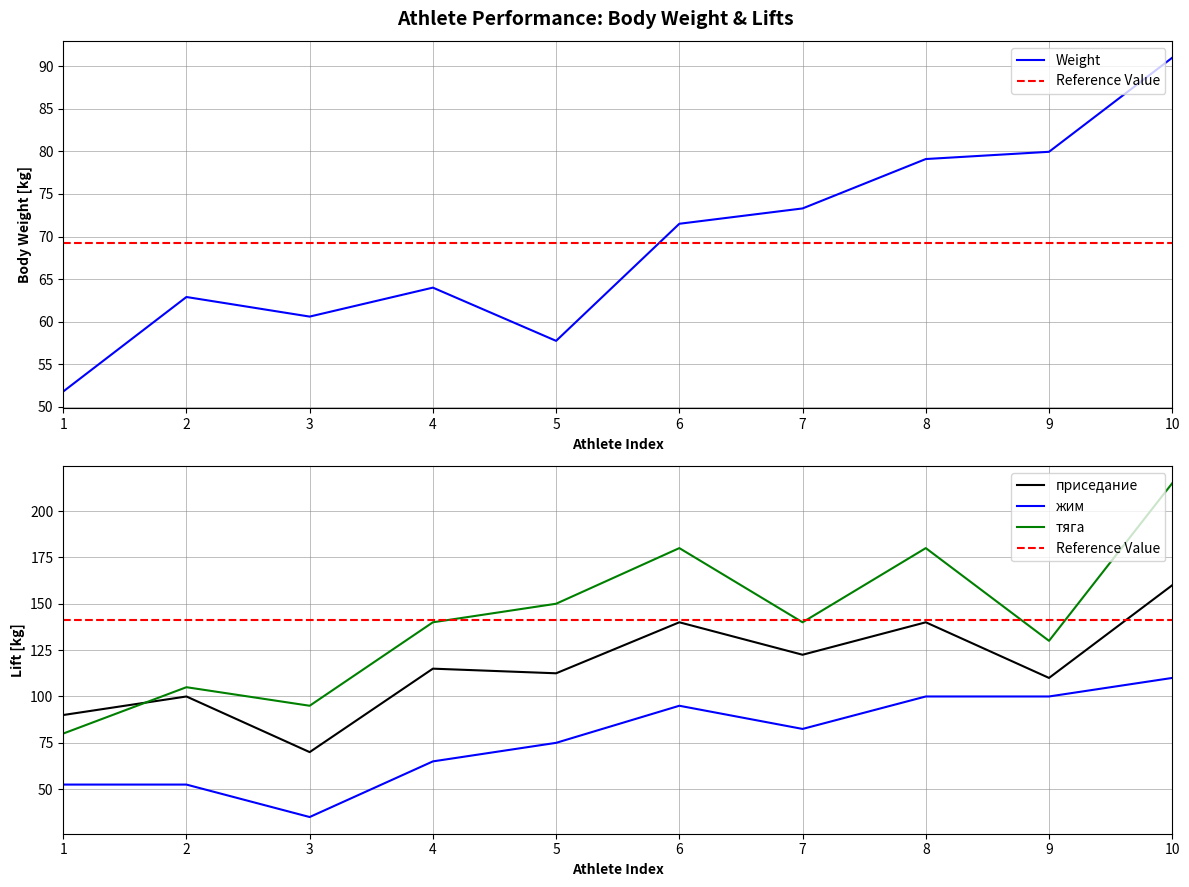

True or false: тяга has a value of 60.6 at 2.

False